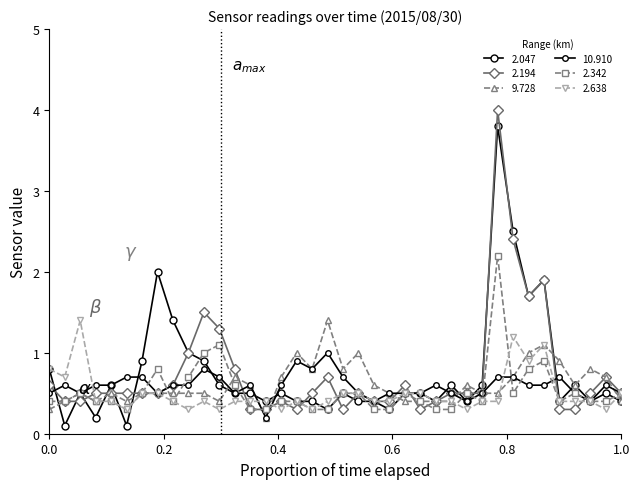

Reading right to left, transcribe all the data shown in this chart.

2.047: 0.4	0.5	0.4	0.6	0.4	1.9	1.7	2.5	3.8	0.6	0.4	0.6	0.4	0.5	0.5	0.3	0.4	0.4	0.5	0.3	0.4	0.4	0.5	0.4	0.5	0.5	0.6	0.9	1.0	1.4	2.0	0.9	0.1	0.6	0.2	0.5	0.1	0.8
2.194: 0.5	0.7	0.5	0.3	0.3	1.9	1.7	2.4	4.0	0.5	0.5	0.5	0.4	0.3	0.6	0.4	0.4	0.5	0.3	0.7	0.5	0.3	0.4	0.3	0.3	0.8	1.3	1.5	1.0	0.6	0.5	0.5	0.5	0.5	0.5	0.4	0.4	0.6
9.728: 0.4	0.7	0.8	0.6	0.9	1.1	1.0	0.7	0.5	0.5	0.6	0.4	0.4	0.4	0.4	0.5	0.6	1.0	0.8	1.4	0.8	1.0	0.7	0.2	0.6	0.7	0.4	0.5	0.5	0.5	0.5	0.5	0.4	0.5	0.4	0.5	0.4	0.3
10.910: 0.5	0.6	0.4	0.5	0.7	0.6	0.6	0.7	0.7	0.5	0.4	0.5	0.6	0.5	0.5	0.5	0.4	0.5	0.7	1.0	0.8	0.9	0.6	0.2	0.6	0.5	0.7	0.8	0.6	0.6	0.5	0.7	0.7	0.6	0.6	0.5	0.6	0.5
2.342: 0.5	0.4	0.4	0.5	0.4	0.9	0.8	0.5	2.2	0.4	0.5	0.3	0.3	0.4	0.5	0.3	0.3	0.5	0.5	0.3	0.3	0.4	0.4	0.3	0.3	0.6	1.1	1.0	0.7	0.4	0.8	0.5	0.3	0.4	0.4	0.5	0.4	0.4
2.638: 0.5	0.3	0.4	0.4	0.4	1.1	0.9	1.2	0.4	0.4	0.3	0.4	0.4	0.5	0.5	0.4	0.4	0.5	0.5	0.4	0.3	0.4	0.3	0.4	0.4	0.4	0.3	0.4	0.3	0.4	0.5	0.5	0.3	0.4	0.4	1.4	0.7	0.8